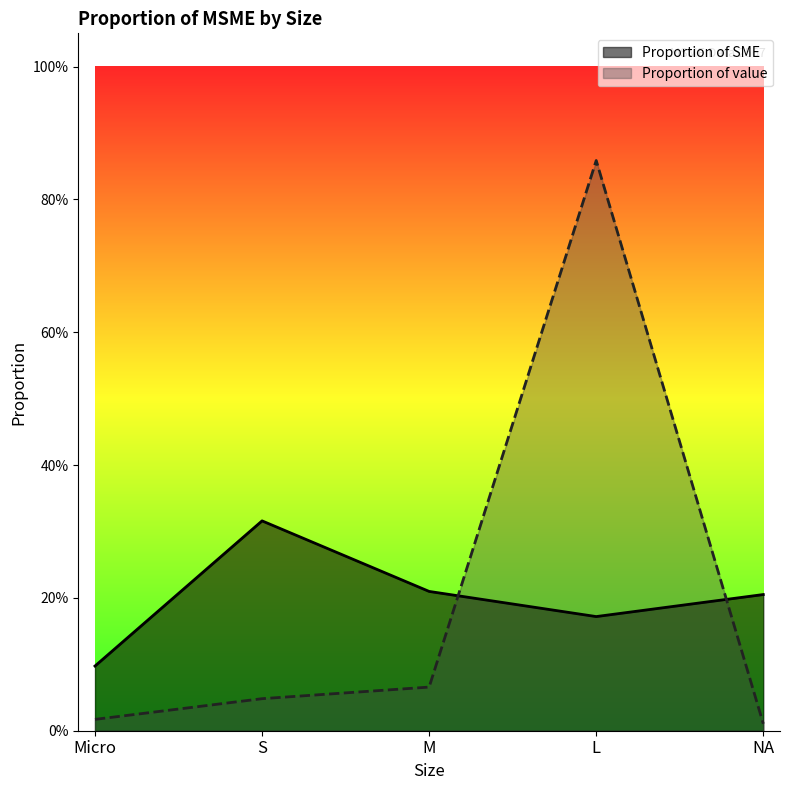

Is the value of Proportion of SME at Micro greater than the value of Proportion of value at S?

Yes